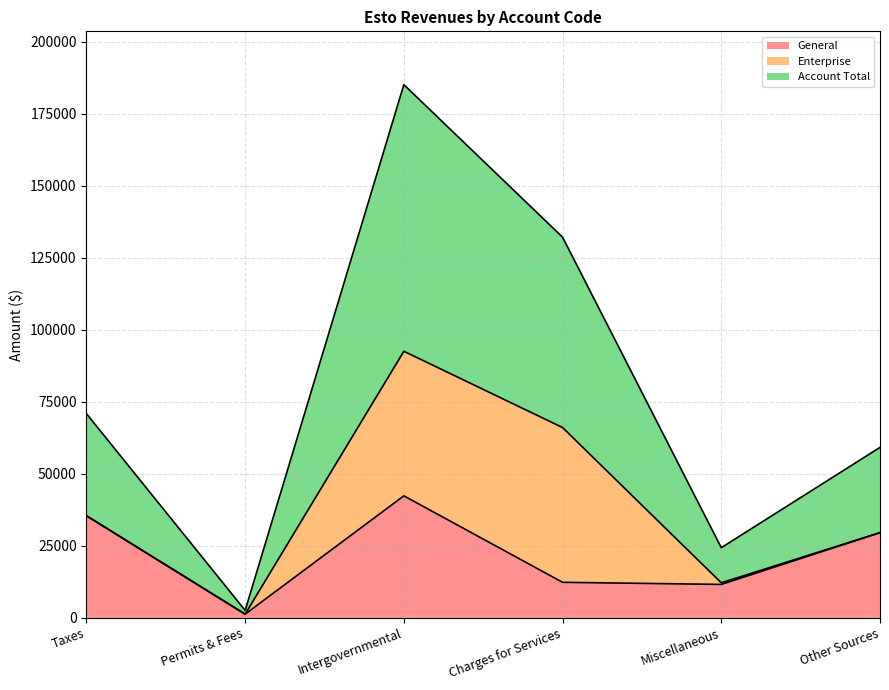

What is the minimum value shown in the chart?

1308